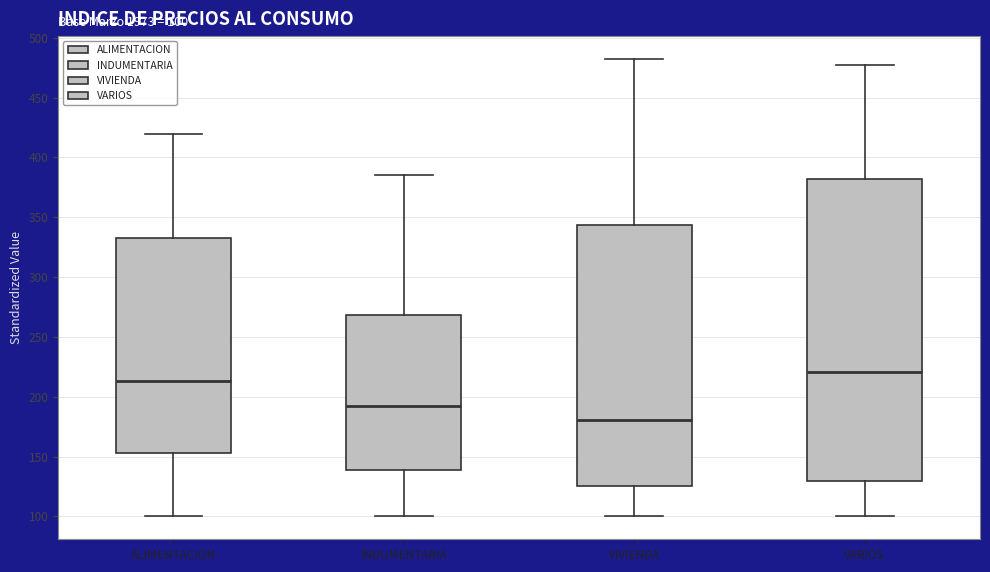

Which box is the tallest, from its lower edge to its upper edge?

VARIOS